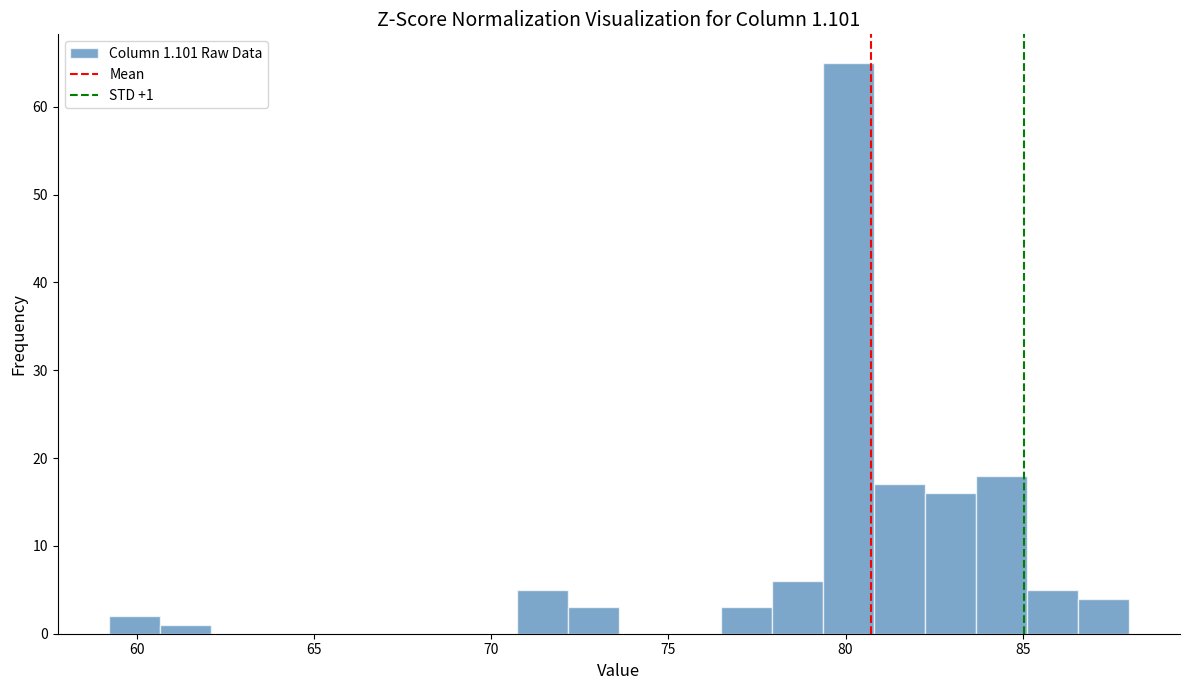

Read against the x-axis, roughly where is the centre of the tallest bar?

80.0